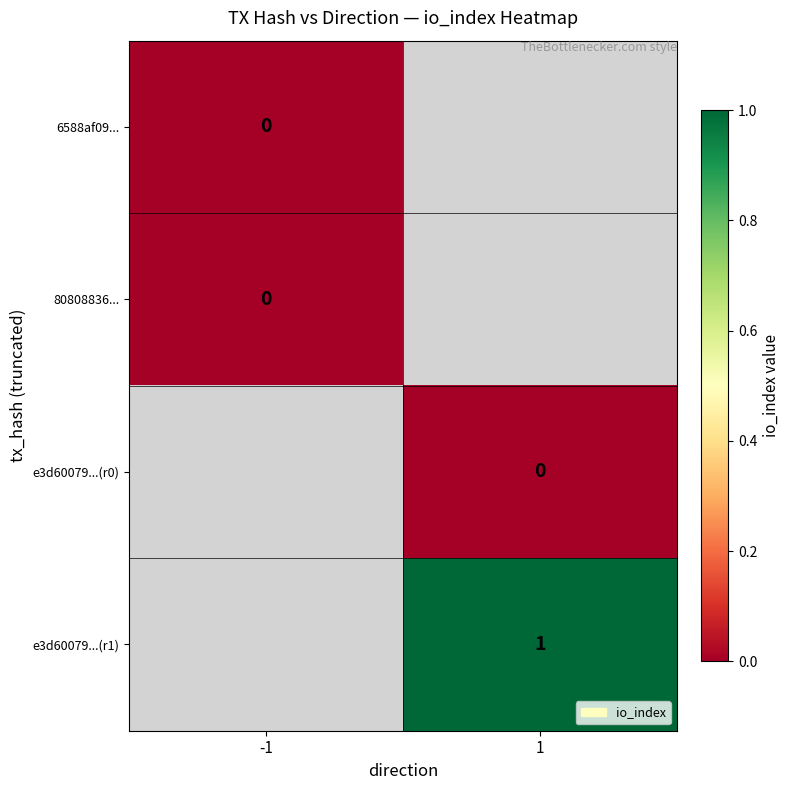

True or false: e3d60079...(r1) has a value of 2 at 1.

False